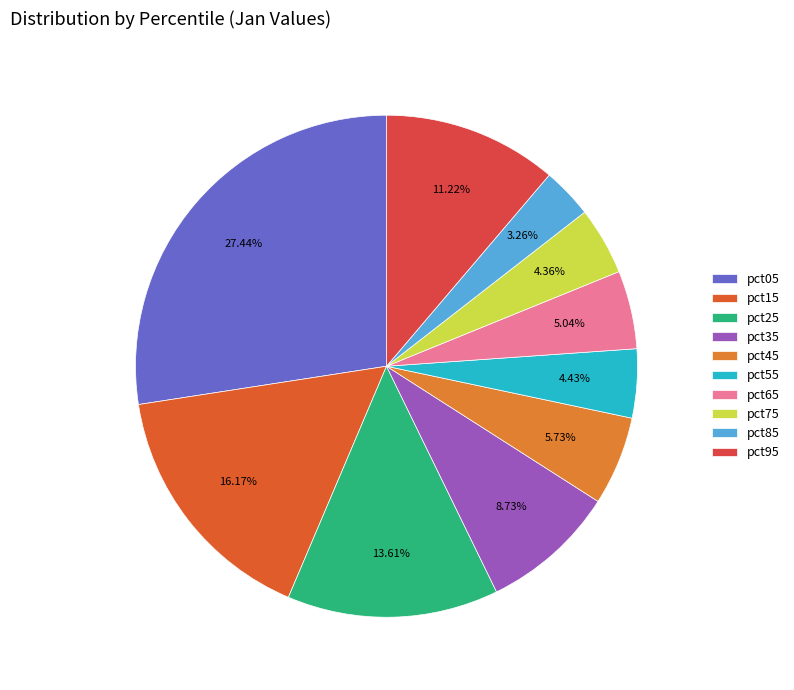

To the nearest percent, what is the average slice percentage?

10%